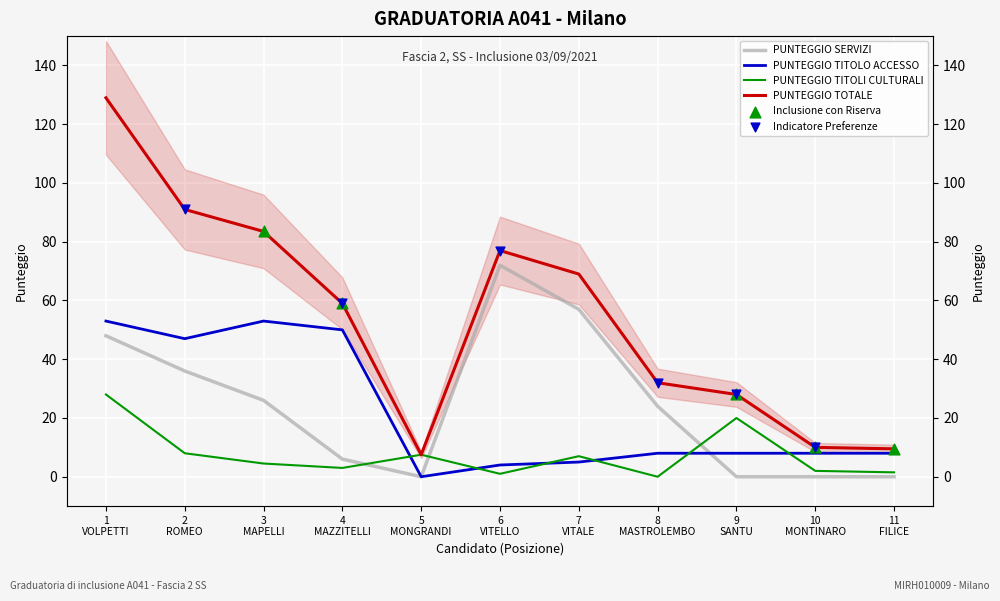

Is the value of PUNTEGGIO TITOLI CULTURALI at 2 ROMEO greater than the value of PUNTEGGIO SERVIZI at 8 MASTROLEMBO?

No